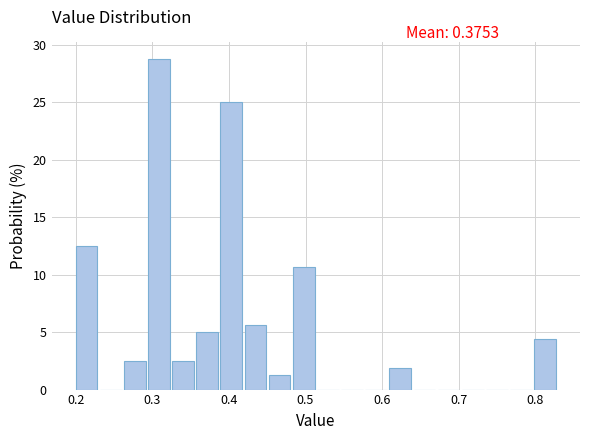

Around what value on the x-axis is the tallest bar? Give the approximate position of its centre, as read against the axis.

0.31